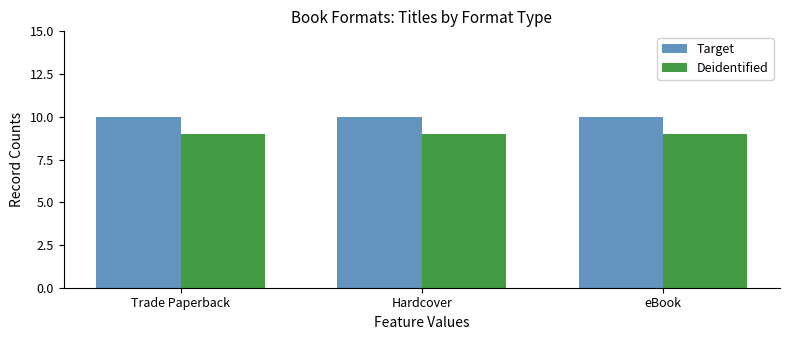

What position from the left is eBook?

3